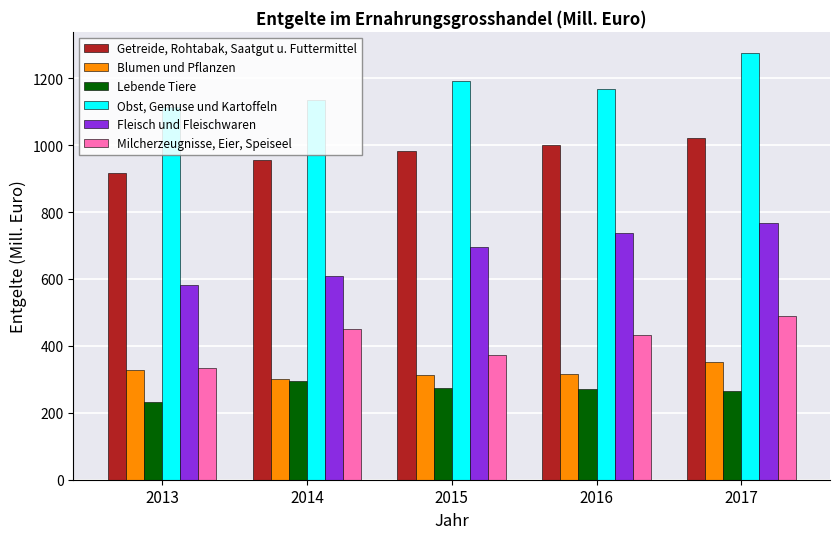

Are the bars horizontal?

No